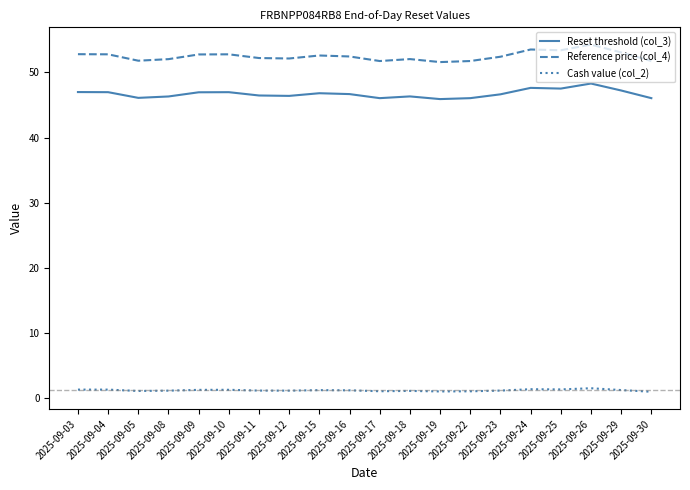

What is the total value across all series at 2025-09-29?

101.6